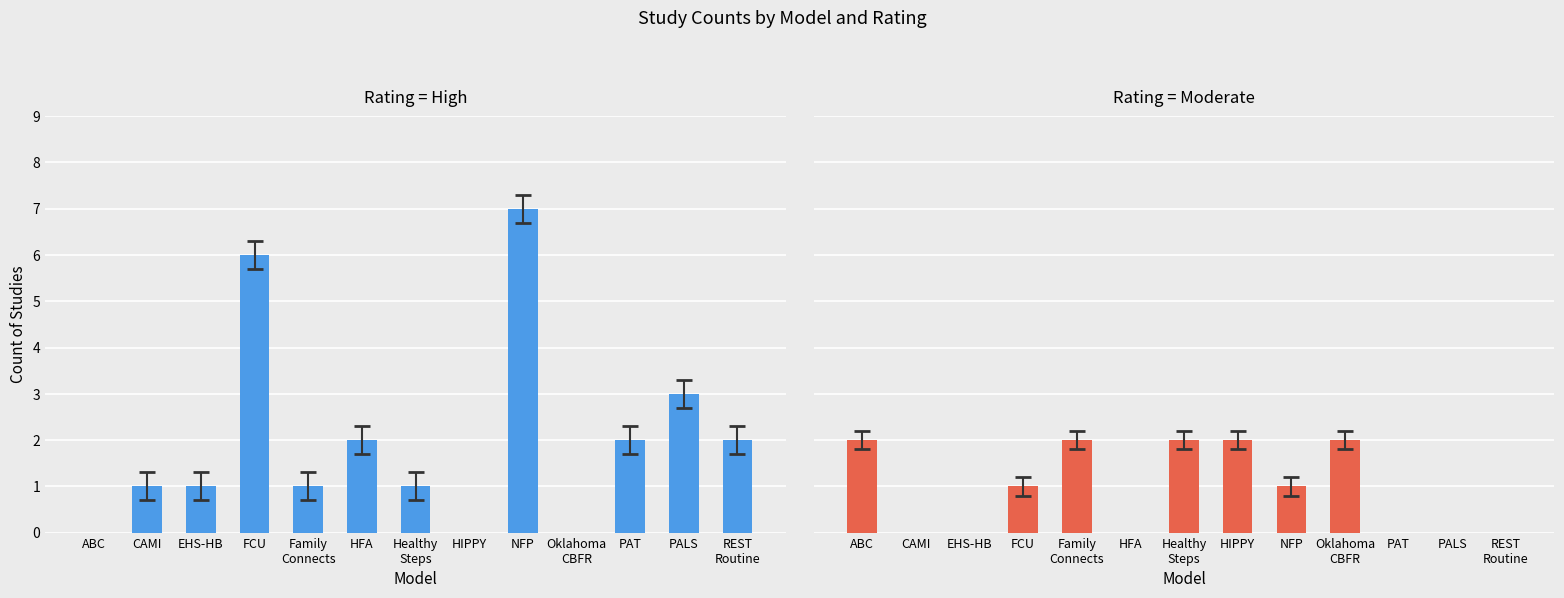

Reading right to left, list all the values displayed in this chart.

High: 2	3	2	0	7	0	1	2	1	6	1	1	0
Moderate: 0	0	0	2	1	2	2	0	2	1	0	0	2